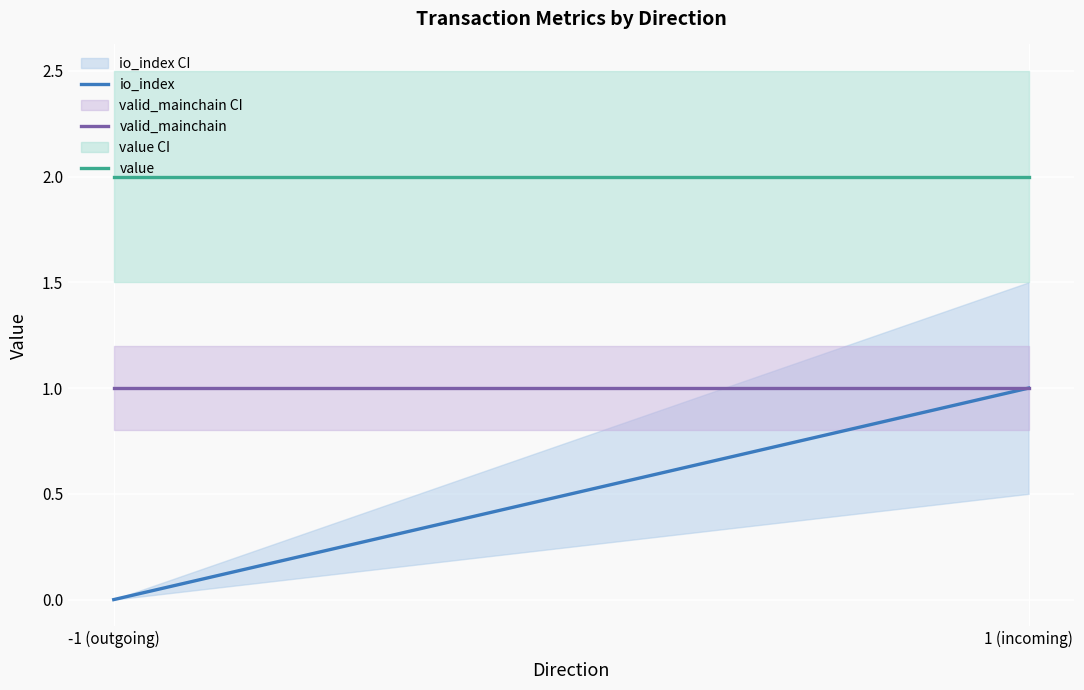

Reading right to left, what are all the values shown in this chart?

io_index: 1 (incoming)=1.0	-1 (outgoing)=0.0
valid_mainchain: 1 (incoming)=1.0	-1 (outgoing)=1.0
value: 1 (incoming)=2.0	-1 (outgoing)=2.0